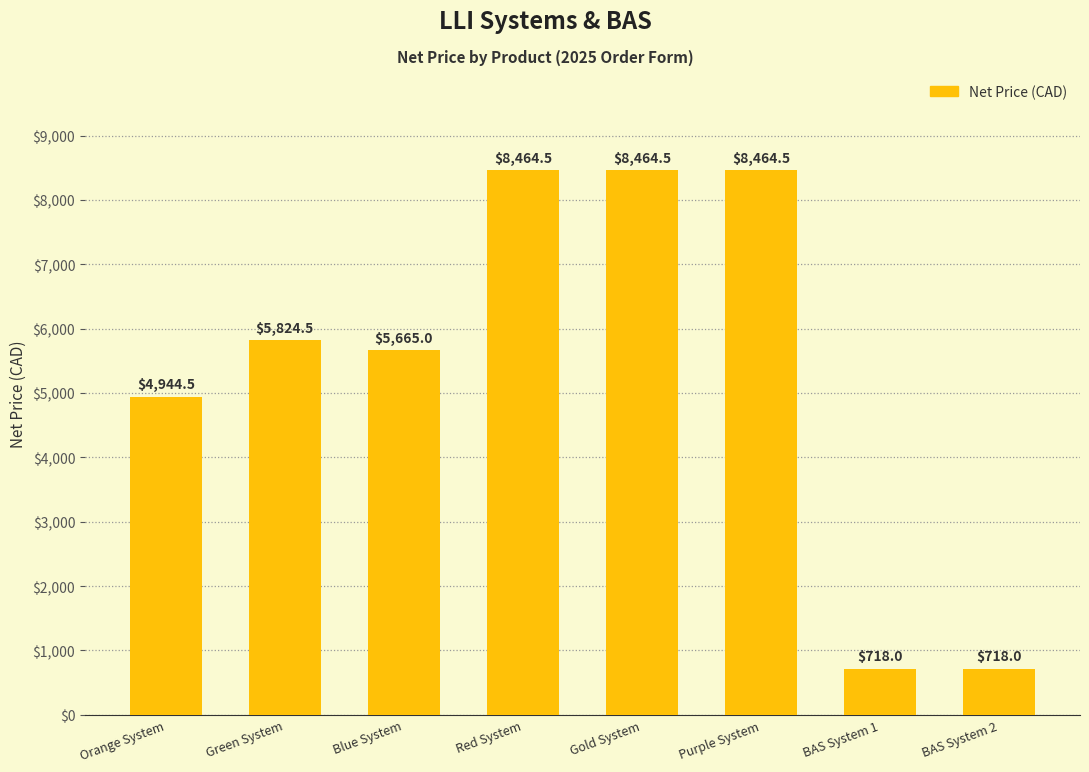

What is the difference between the values at Orange System and Green System?

880.0